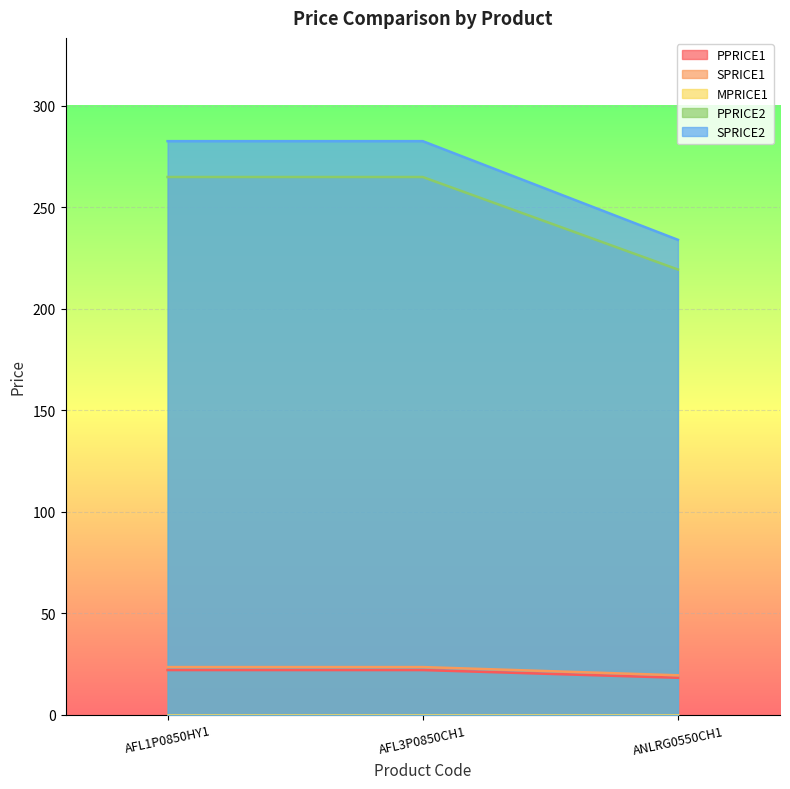

What is the sum of the SPRICE1 values at ANLRG0550CH1 and AFL3P0850CH1?

43.0